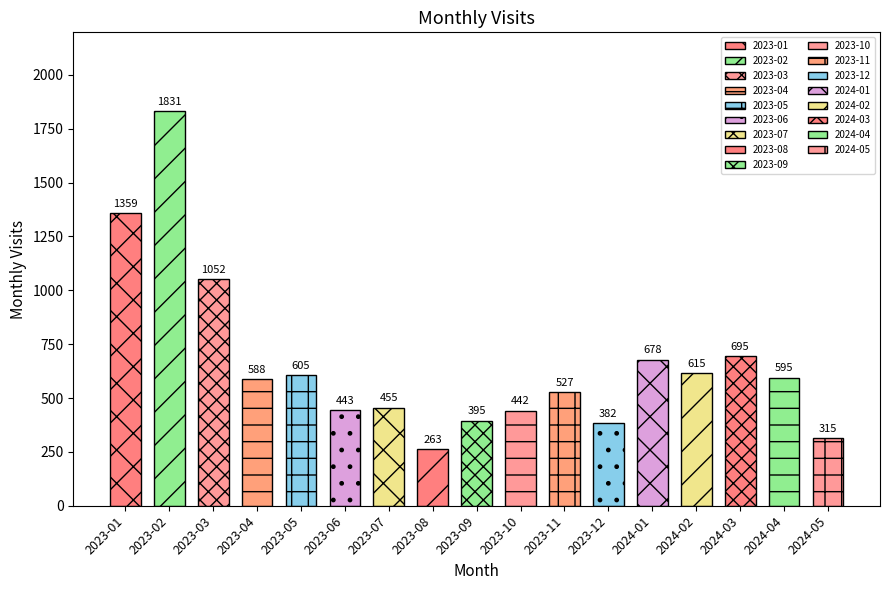

Is it true that the value at 2023-12 is 227?

False